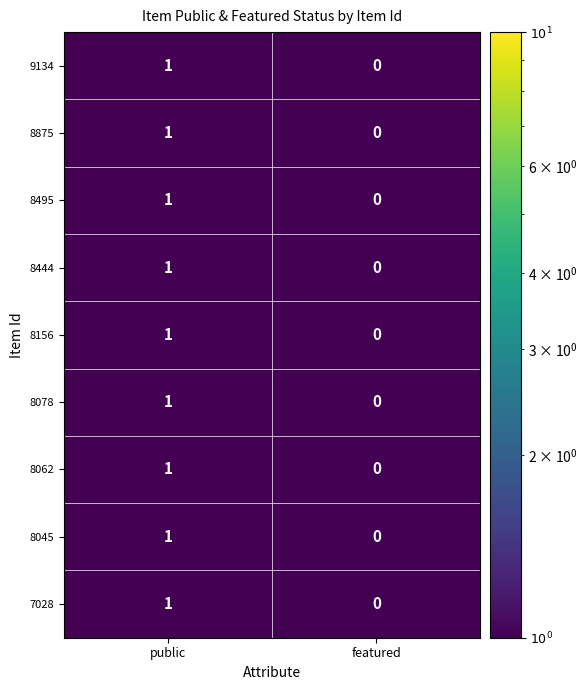

At which category is the sum across all series the highest?

public